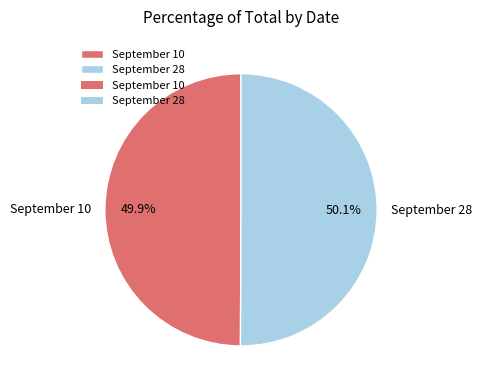

What percentage is the September 10 slice, to the nearest percent?

50%